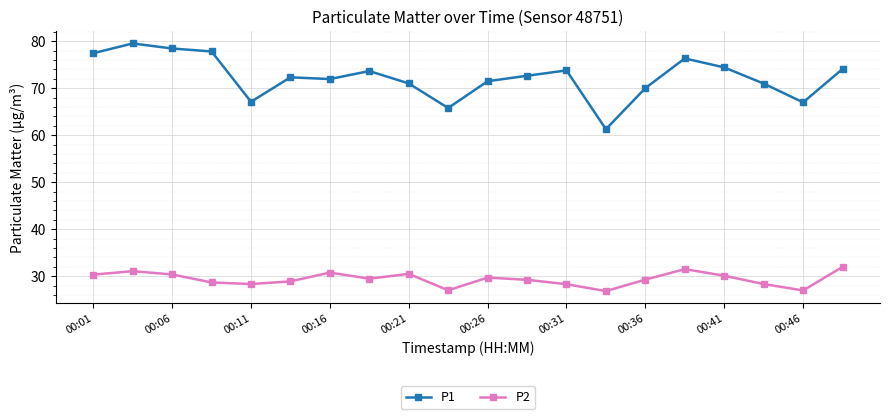

List the series in order of their overall mean, lowest first.

P2, P1